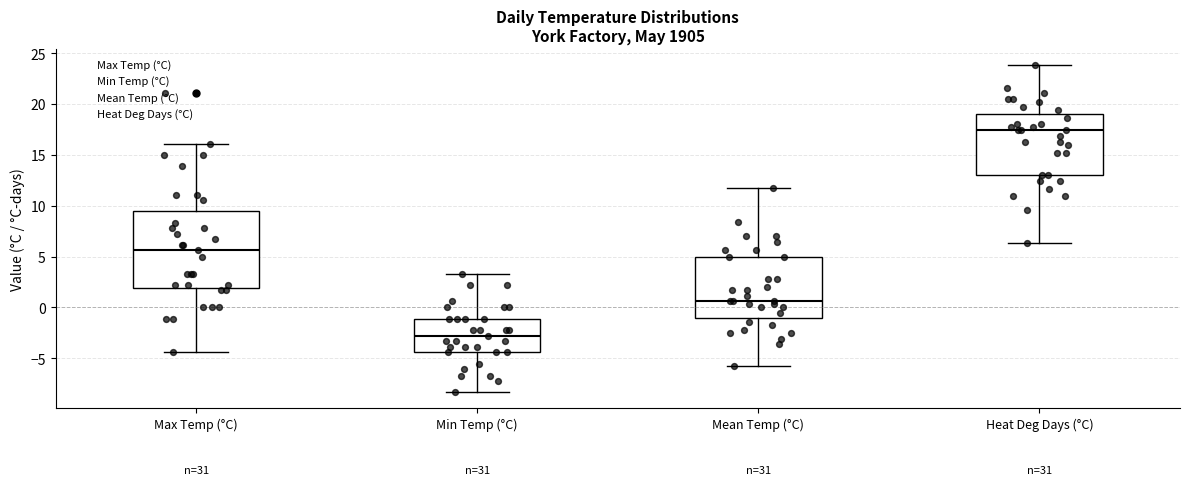

Reading left to right, transcribe this box plot: for each box, give where its median line is, the range the box spans, and where its two whiskers end, as read against the y-axis. The values are not printed on the chart, so give them approximately, as read against the axis.

Max Temp (°C): median 5.5, box 2.0 to 9.5, whiskers -4.5 to 16.0
Min Temp (°C): median -3.0, box -4.5 to -1.0, whiskers -8.5 to 3.5
Mean Temp (°C): median 0.5, box -1.0 to 5.0, whiskers -6.0 to 11.5
Heat Deg Days (°C): median 17.5, box 13.0 to 19.0, whiskers 6.5 to 24.0